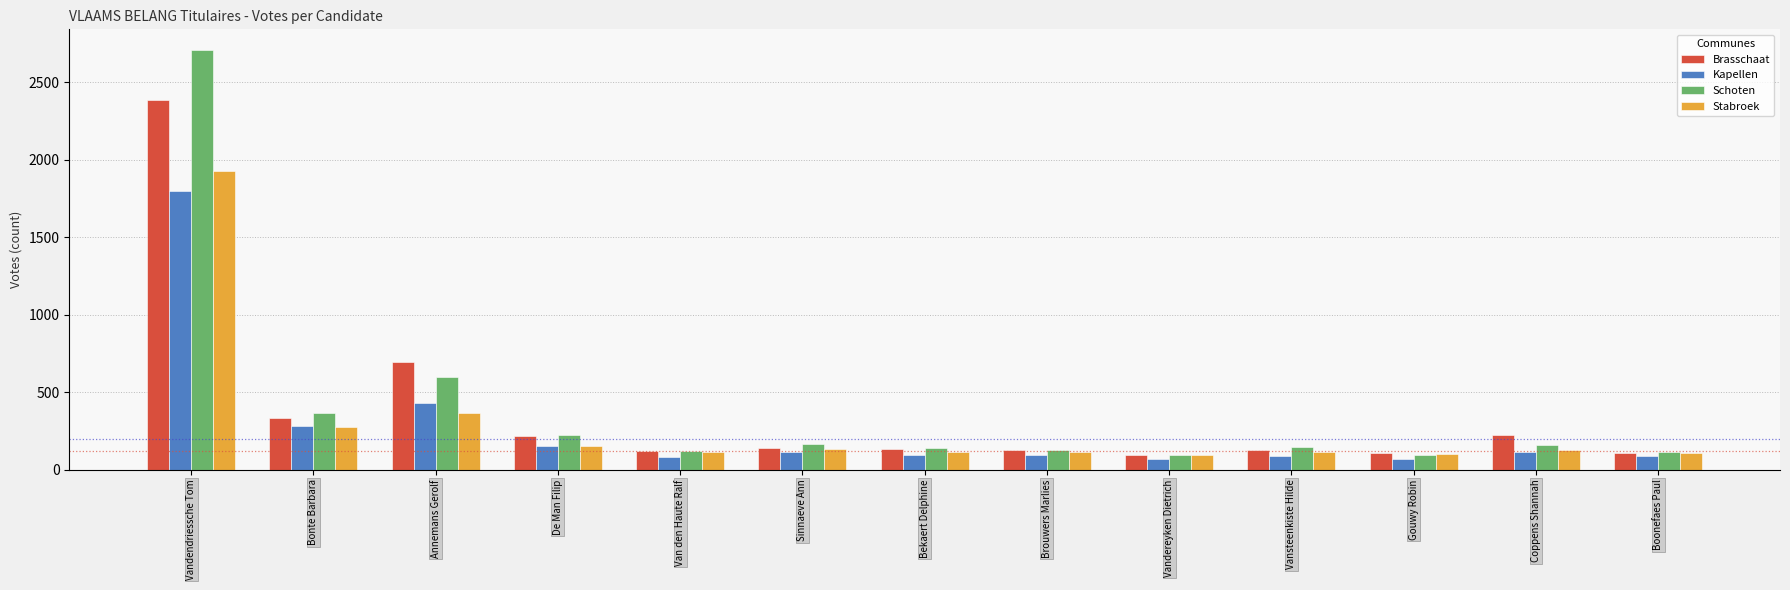

Where does the Stabroek series first go above 117?

Vandendriessche Tom